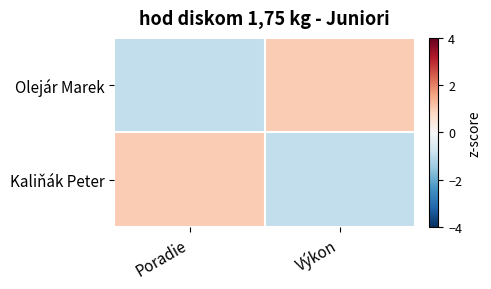

What is the greatest value displayed?

1